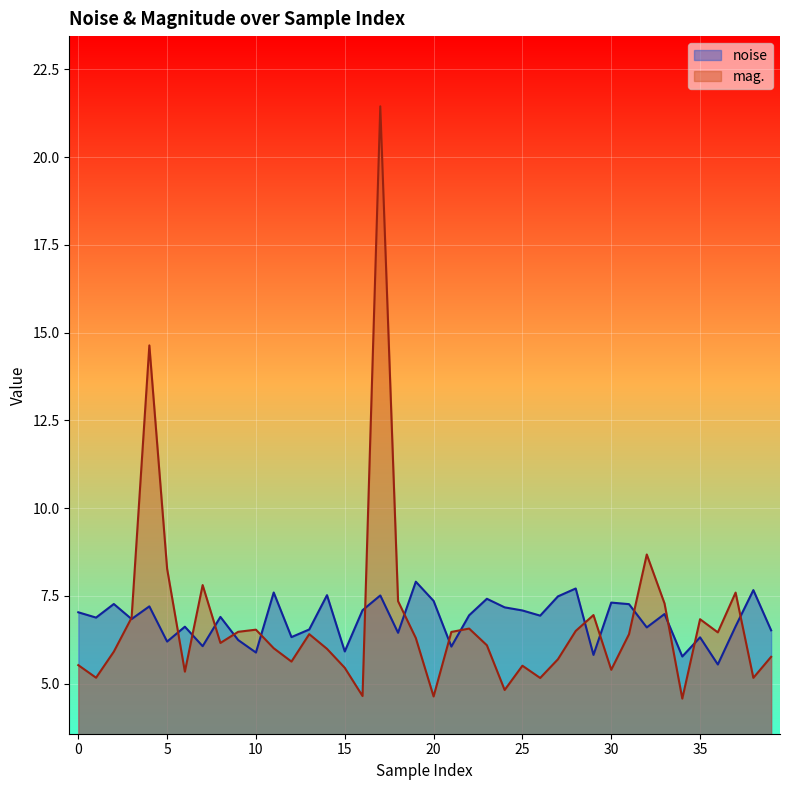

How many interior local peaks does the mag. series have?

11